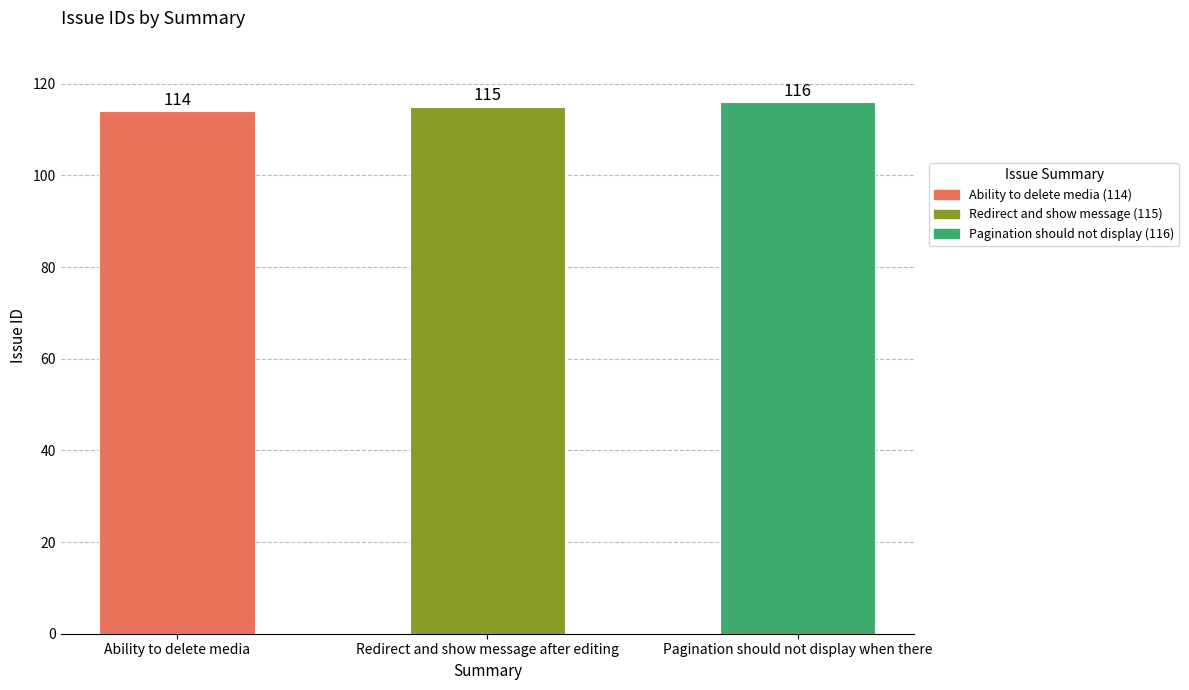

Which has a higher value, Pagination should not display when there or Ability to delete media?

Pagination should not display when there